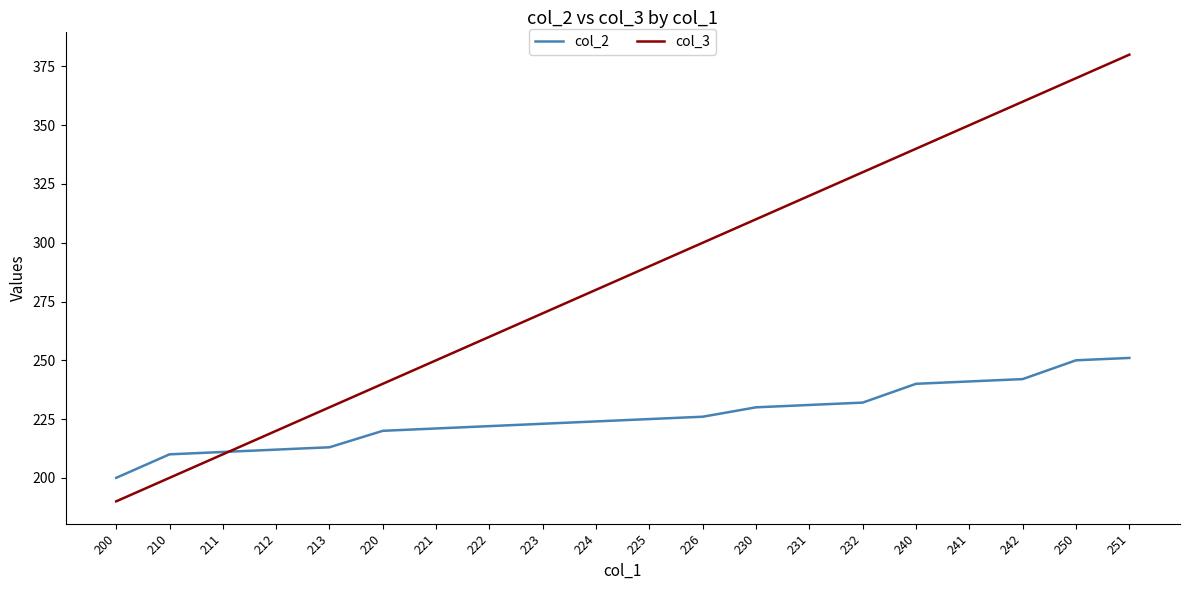

What is the greatest value displayed?

380